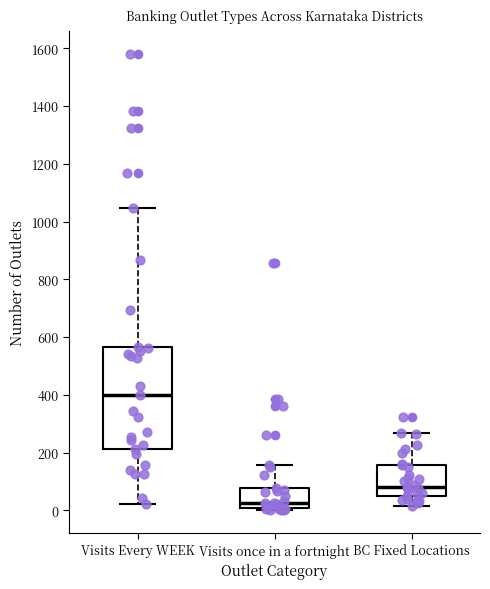

Reading left to right, read every box against the y-axis: the position of its median line, the range the box covers, and the ends of its whiskers. The values are not printed on the chart, so give them approximately, as read against the axis.

Visits Every WEEK: median 400, box 220 to 560, whiskers 20 to 1040
Visits once in a fortnight: median 20, box 0 to 80, whiskers 0 (just below the box's lower edge) to 160
BC Fixed Locations: median 80, box 40 to 160, whiskers 20 to 260